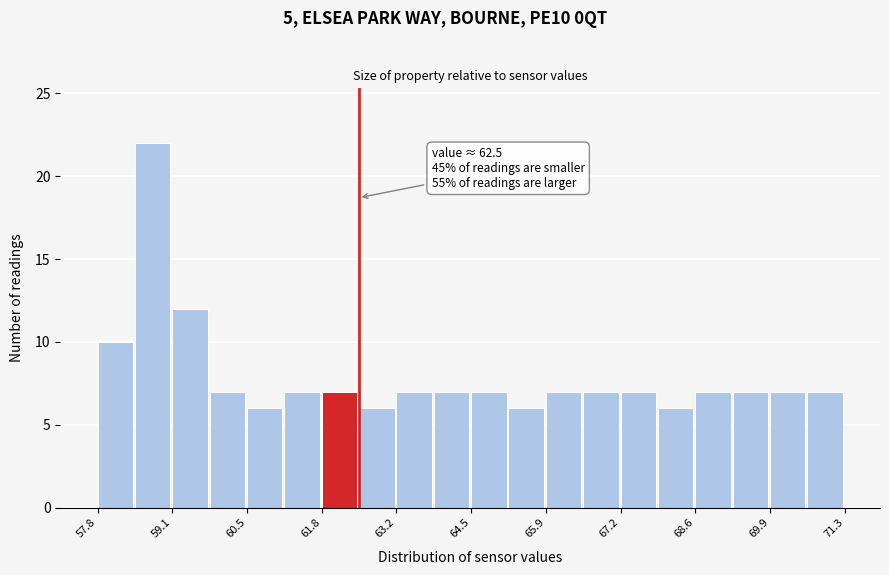

Read against the x-axis, roughly where is the centre of the tallest bar?

58.8